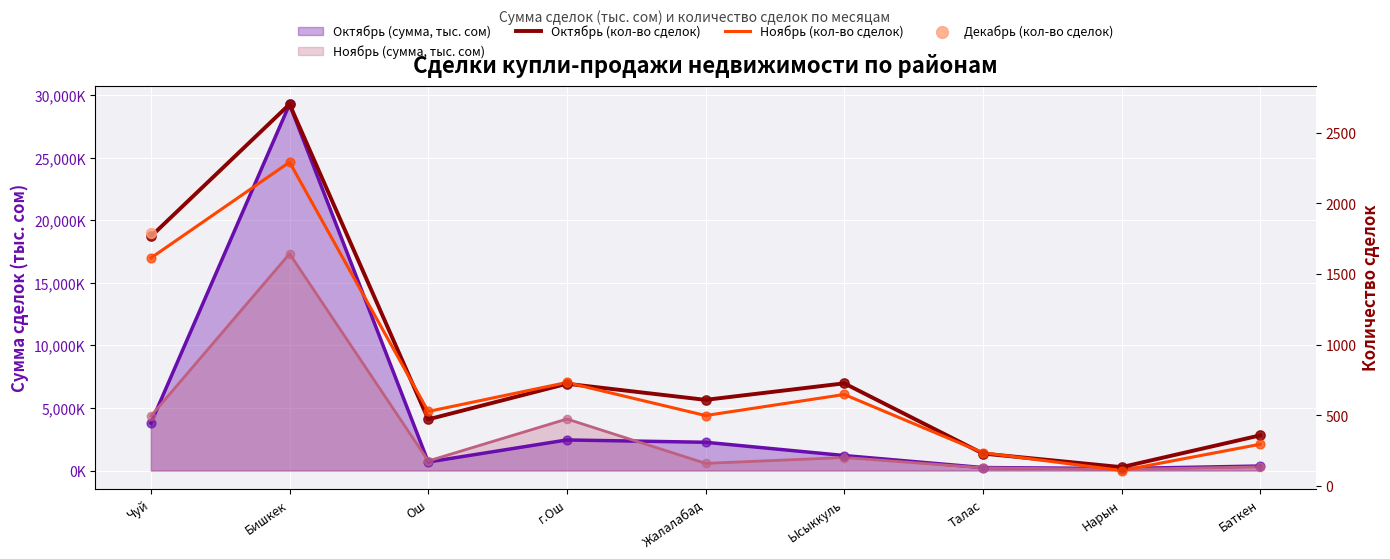

Which series reaches the minimum Y coordinate?

Ноябрь (кол-во сделок)